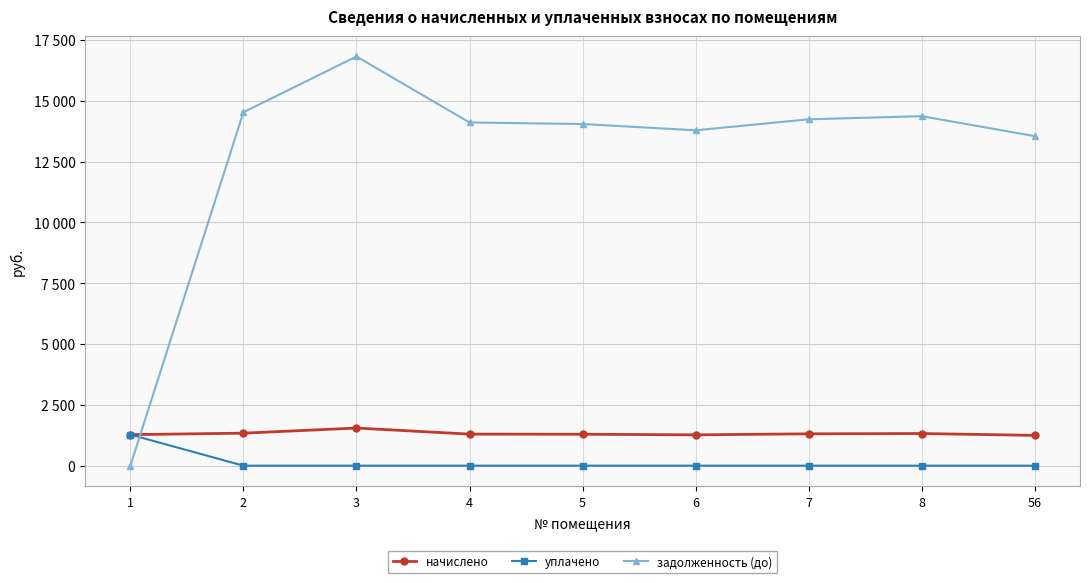

What are all the series names shown in the legend?

начислено, уплачено, задолженность (до)